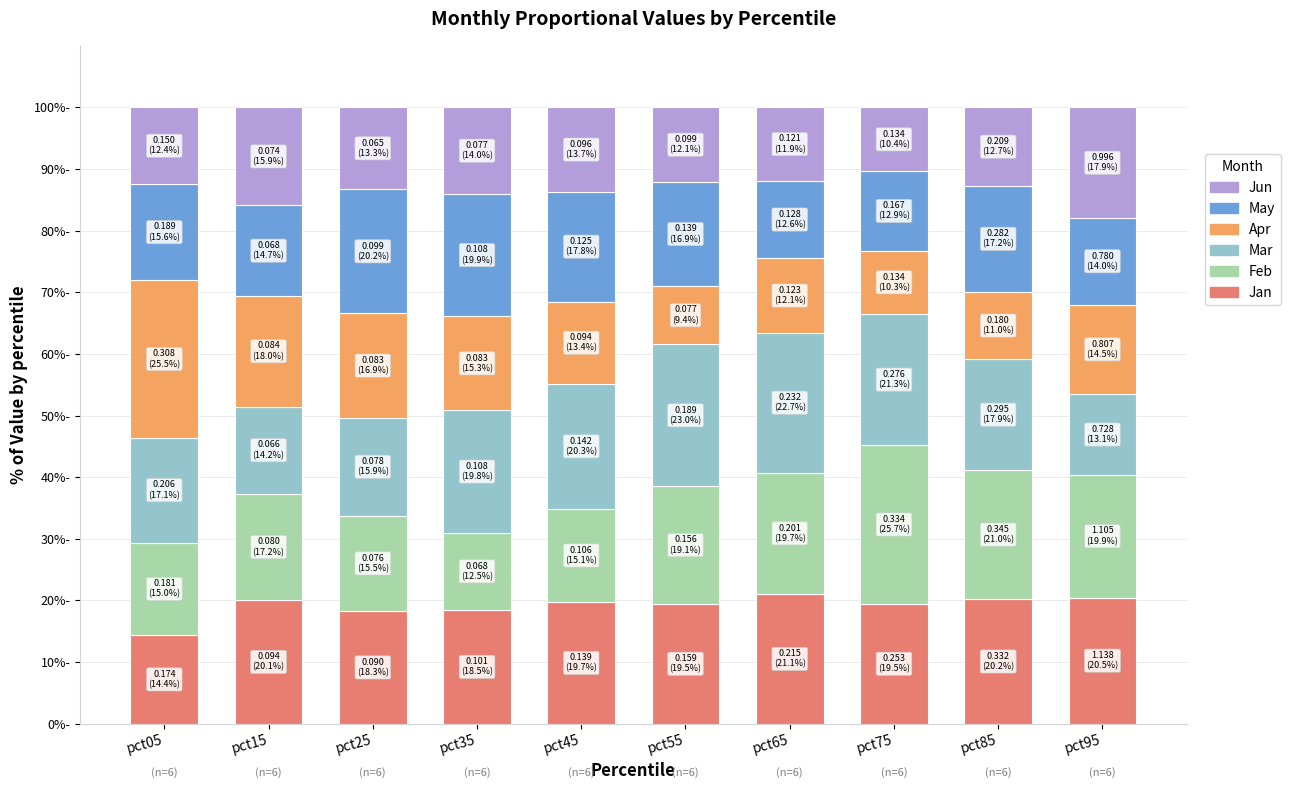

At which label is Feb closest to 19?

pct55